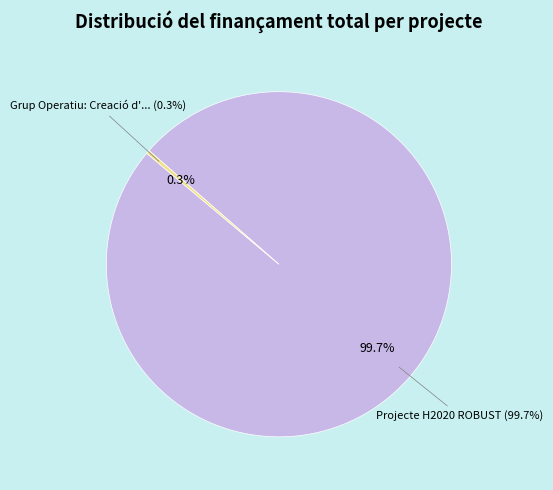

Which category has the biggest portion of the pie?

Projecte H2020 ROBUST